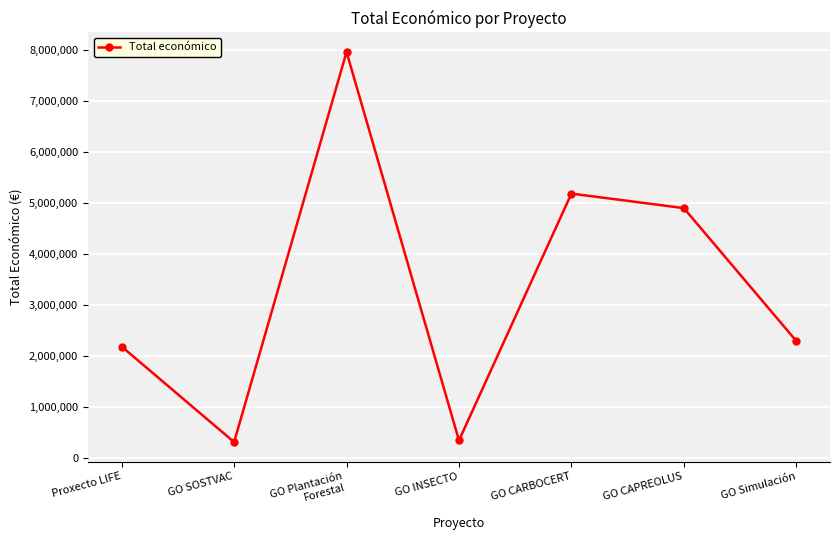

Read the value at Proxecto LIFE.

2185777